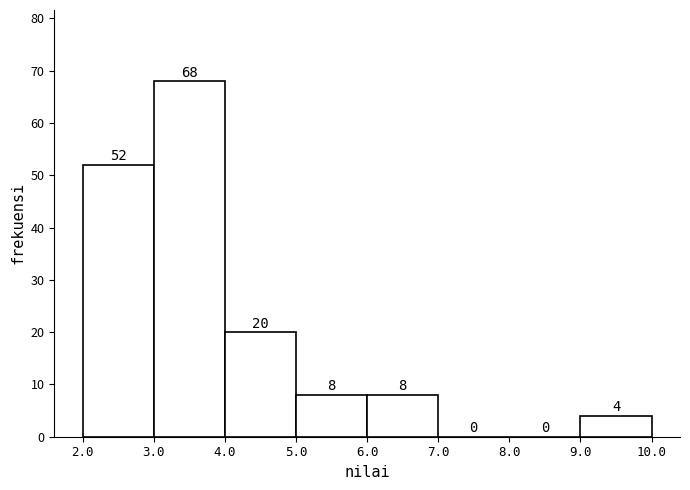

Over which range of the x-axis is the bar tallest?

3.0 to 4.0